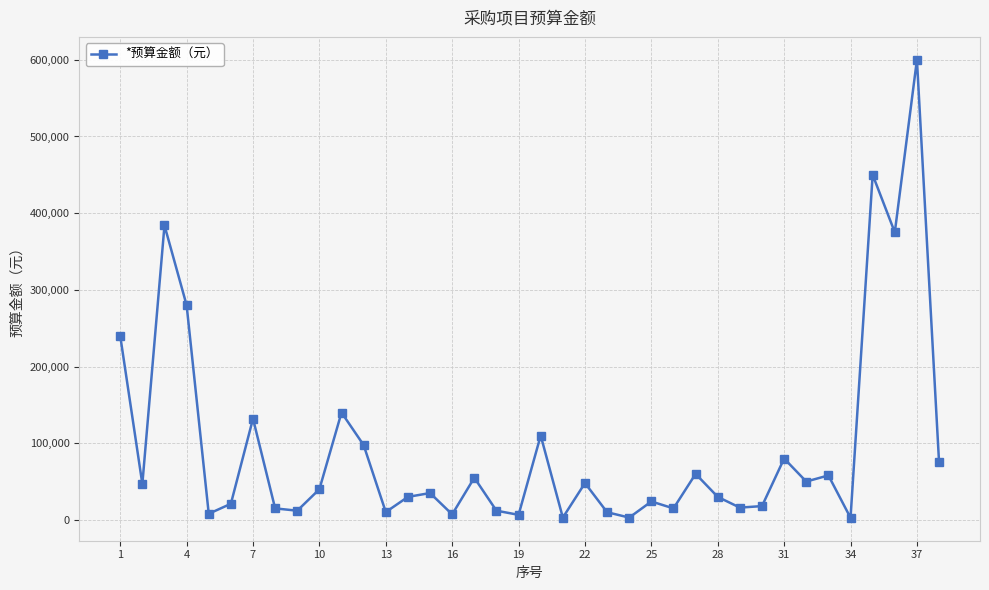

What is the maximum value shown in the chart?

600000